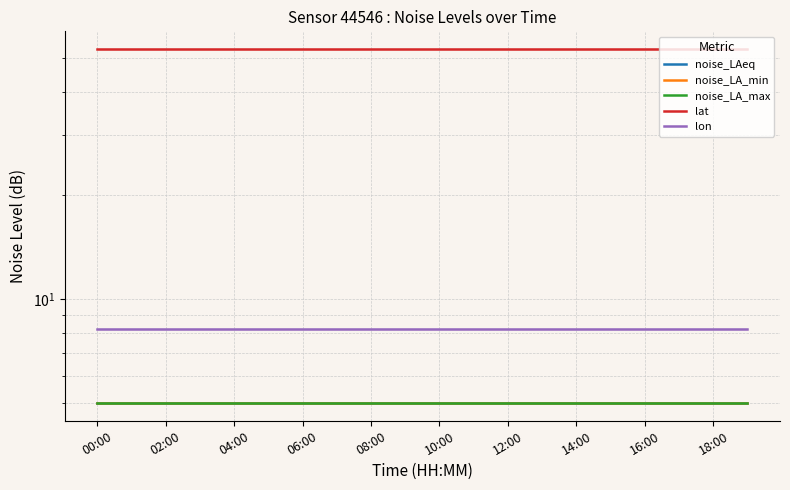

The noise_LAeq series shows 2.0 at 00:00. True or false?

False